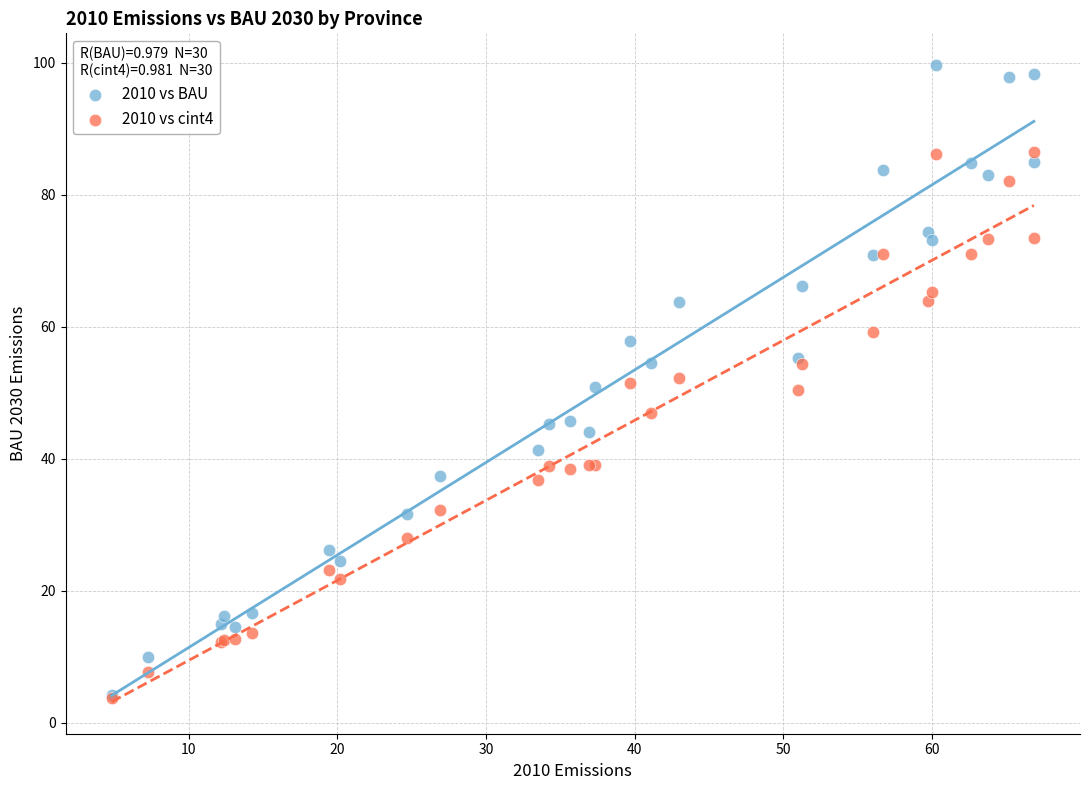

What are all the series names shown in the legend?

2010 vs BAU, 2010 vs cint4